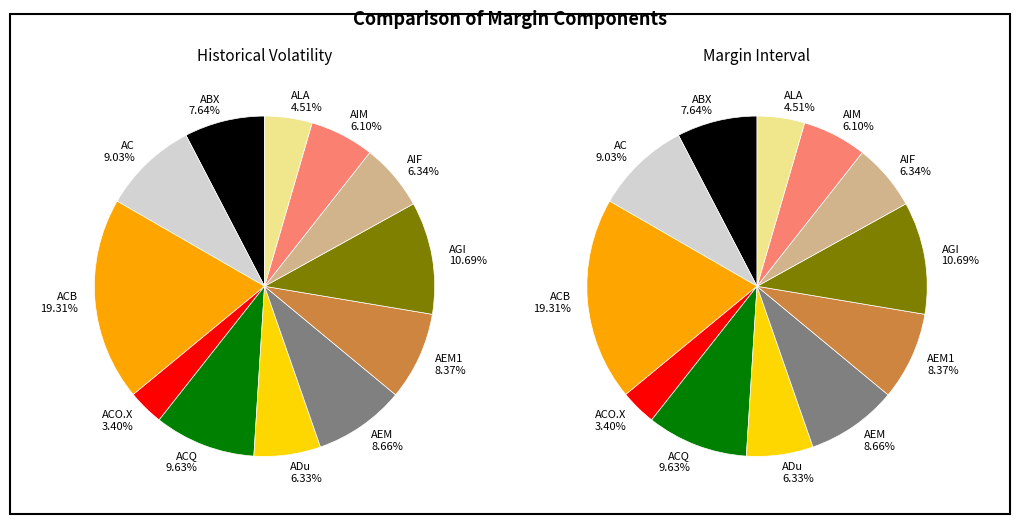

Which category has the smallest portion of the pie?

ACO.X